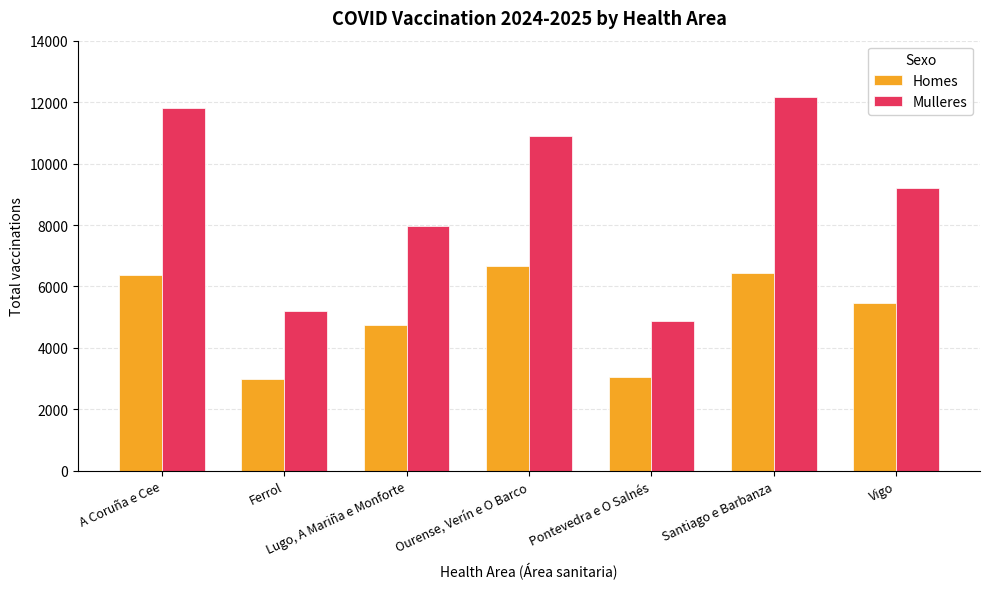

Reading right to left, transcribe all the data shown in this chart.

Homes: 5446	6444	3057	6651	4734	2978	6377
Mulleres: 9208	12152	4882	10912	7975	5212	11795